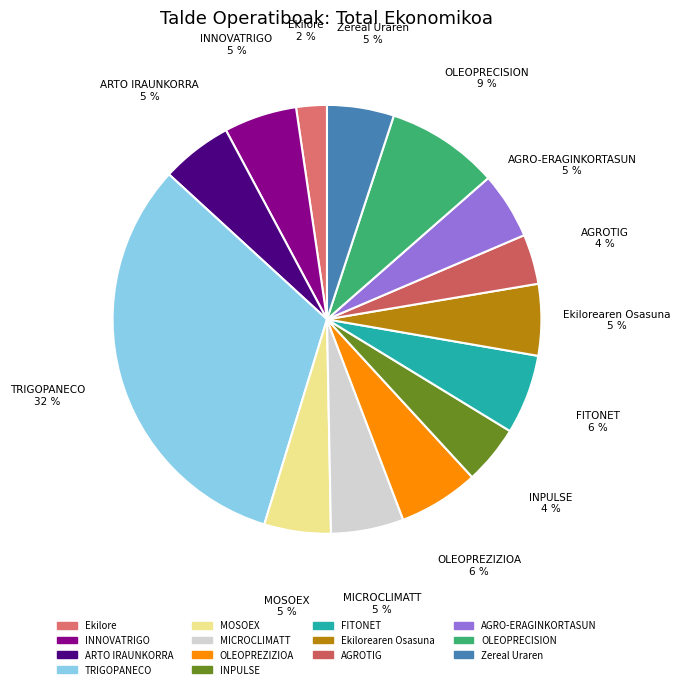

How many segments does this pie chart have?

14